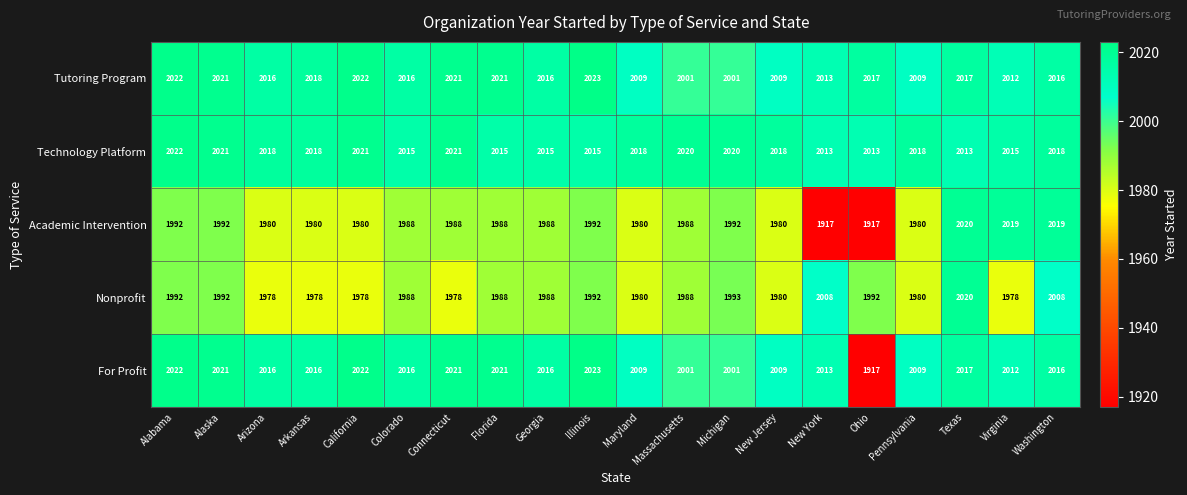

What is the highest value of the Tutoring Program series?

2023